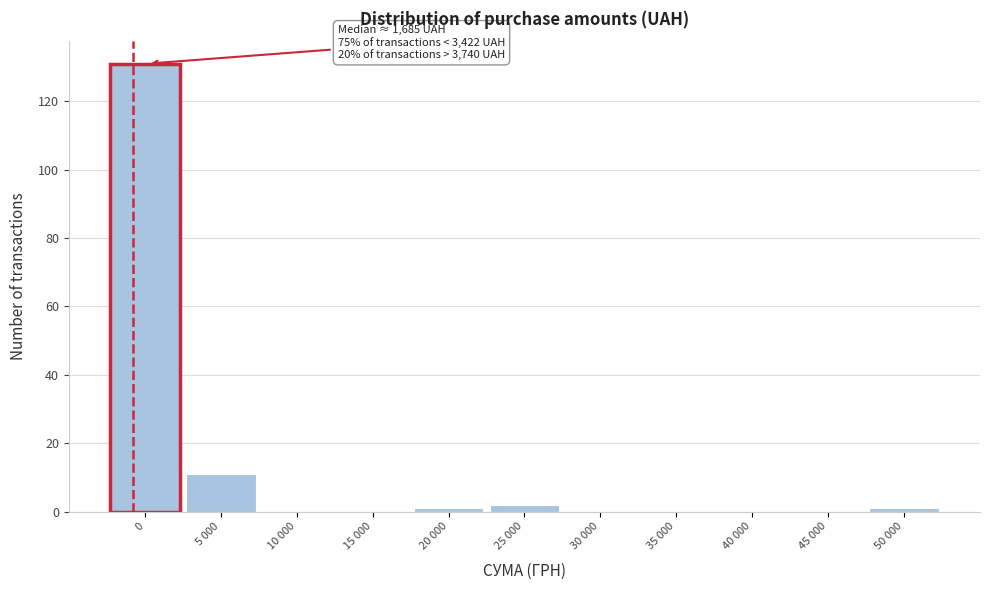

Reading right to left, transcribe all the data shown in this chart.

50 000=1	45 000=0	40 000=0	35 000=0	30 000=0	25 000=2	20 000=1	15 000=0	10 000=0	5 000=11	0=131